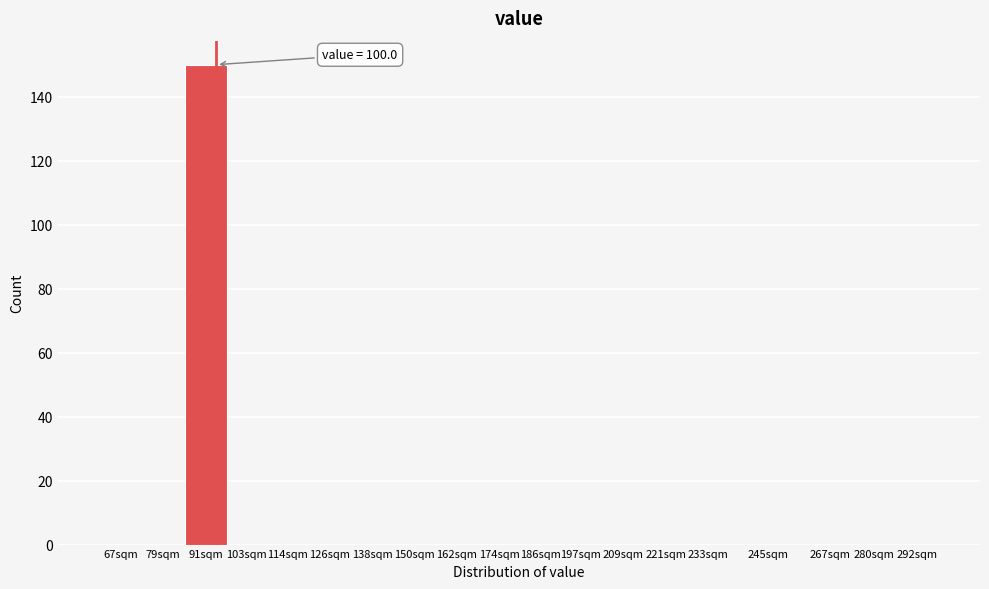

Reading right to left, list all the values displayed in this chart.

292sqm=0	280sqm=0	267sqm=0	245sqm=0	233sqm=0	221sqm=0	209sqm=0	197sqm=0	186sqm=0	174sqm=0	162sqm=0	150sqm=0	138sqm=0	126sqm=0	114sqm=0	103sqm=0	91sqm=150	79sqm=0	67sqm=0